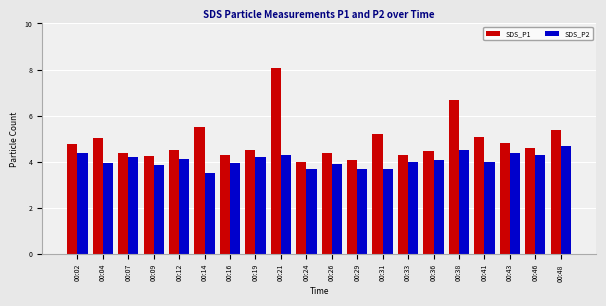

What is the greatest value displayed?

8.1